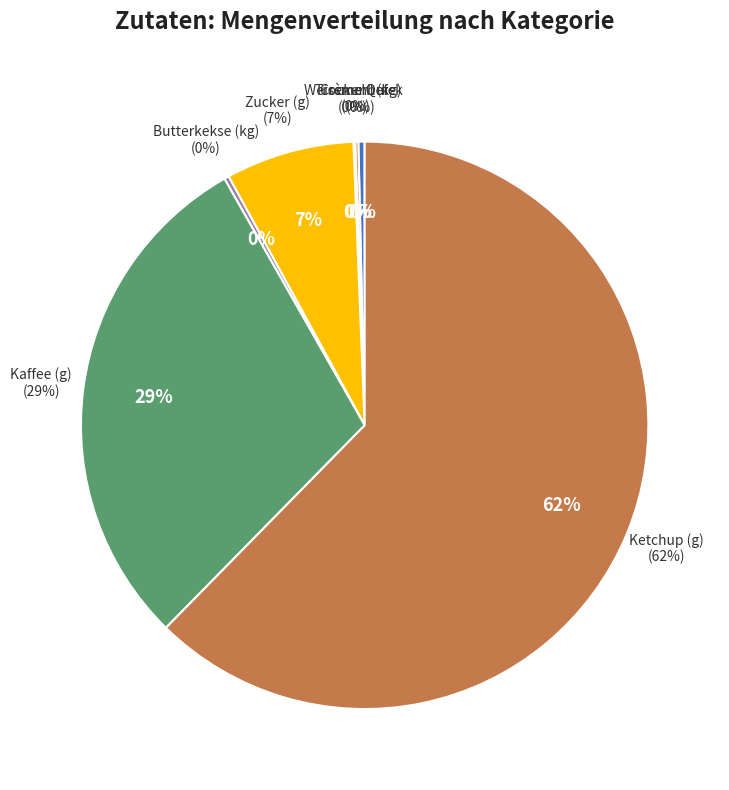

Between Backzutaten (Trockenhefe) and Fertigprodukte (Kaffee), which is larger?

Fertigprodukte (Kaffee)